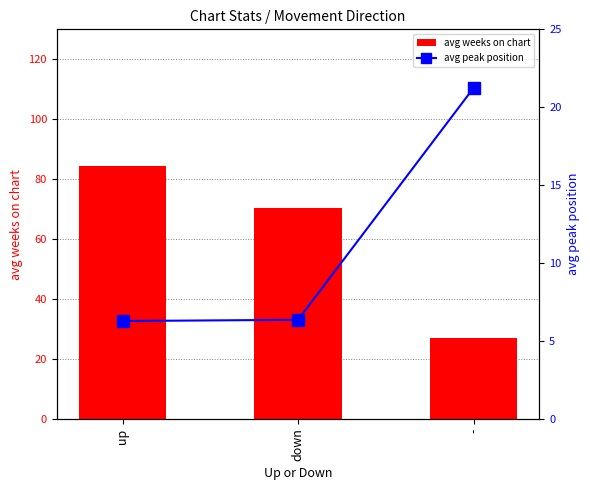

Rank the categories by value from lowest to highest.

up, down, -